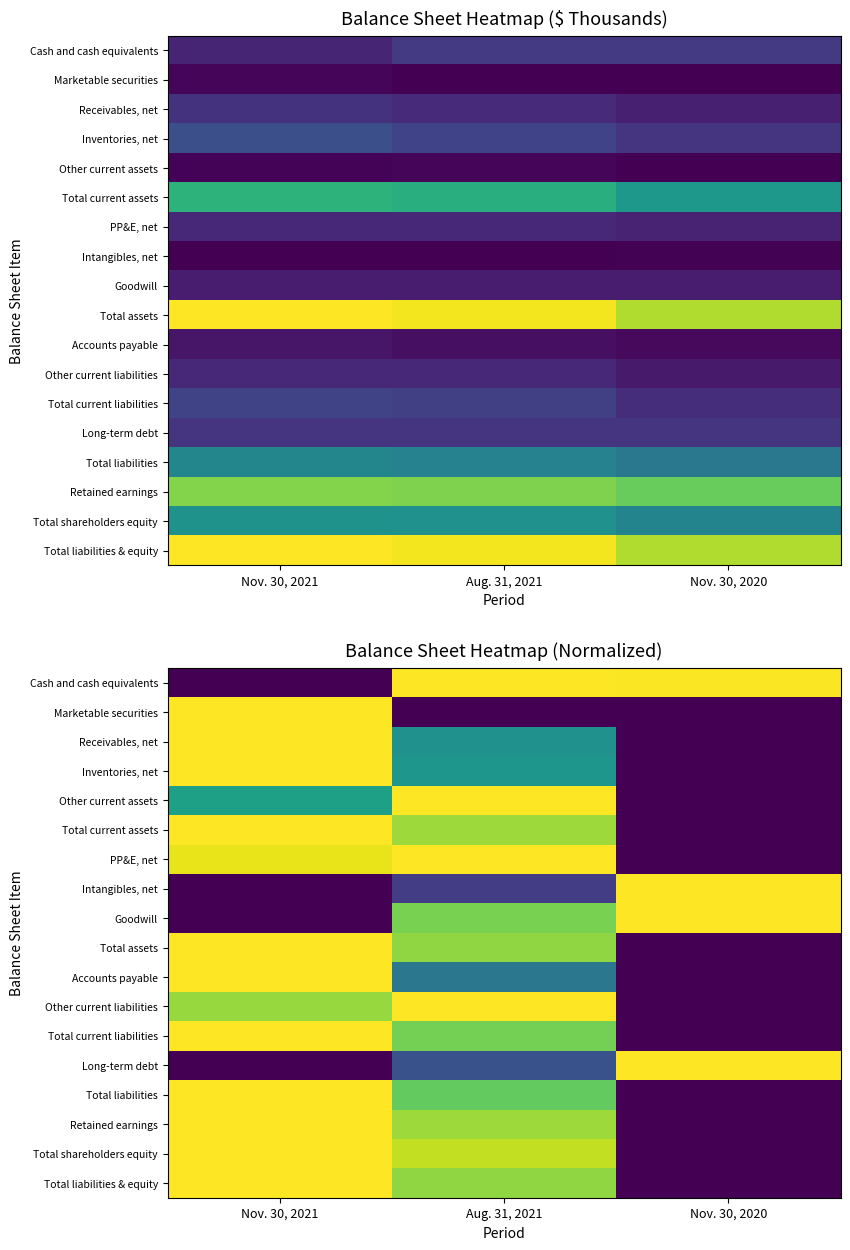

What is the total value across all series at Nov. 30, 2020?

4.0